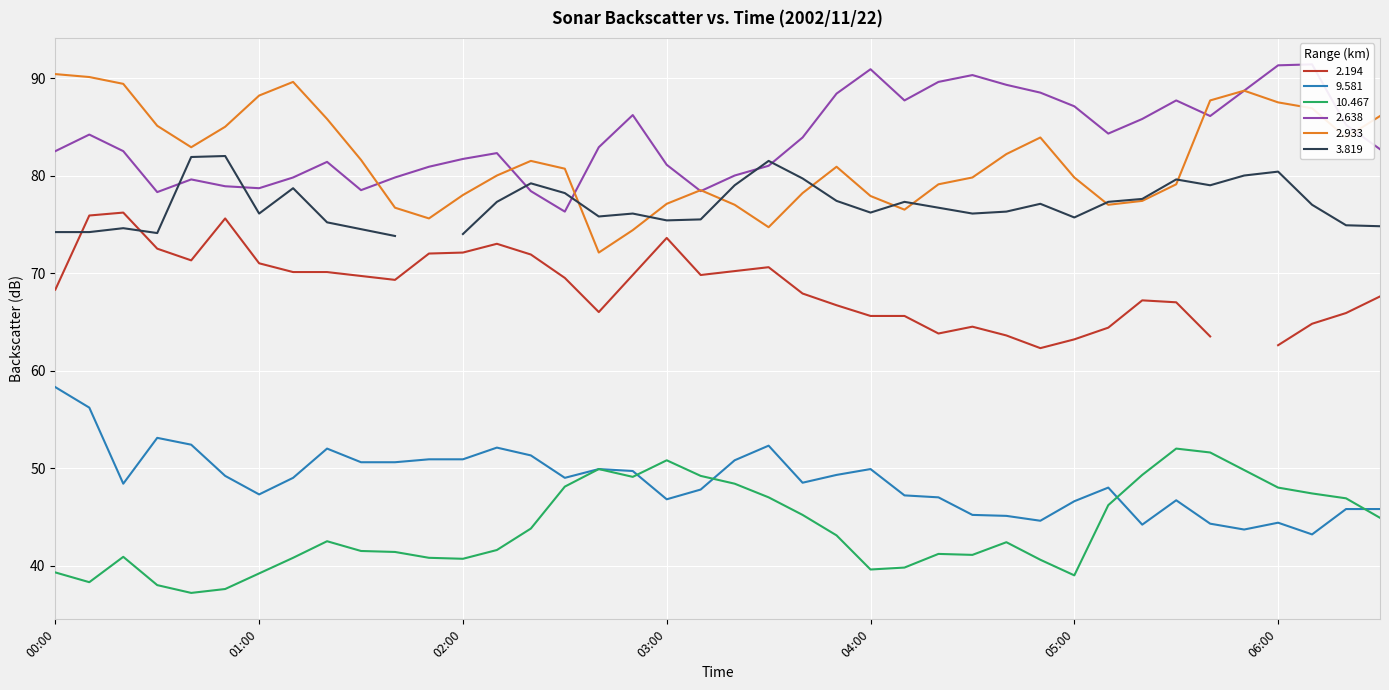

True or false: 2.638 and 10.467 intersect in this chart.

False